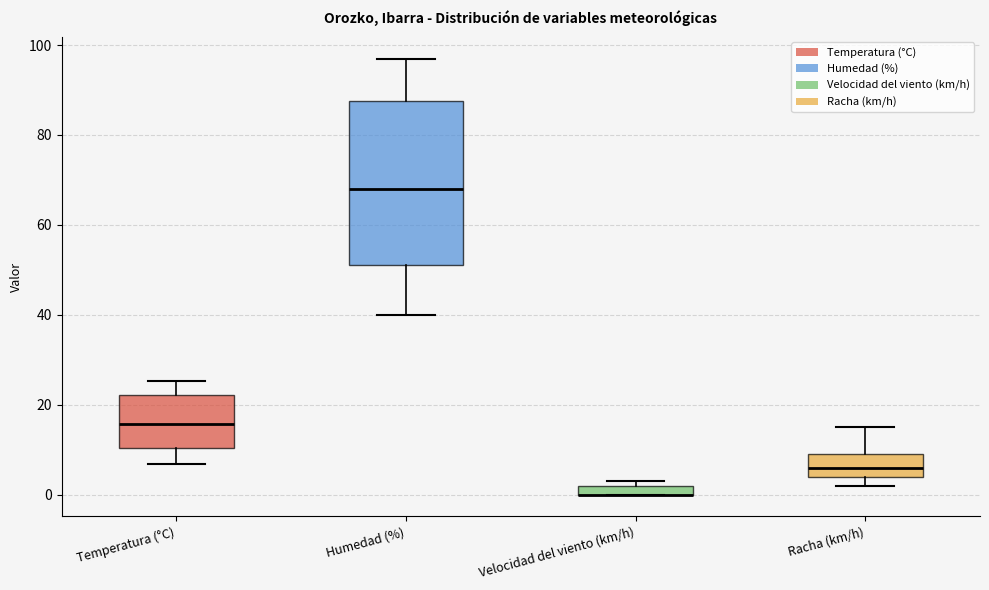

Where does the lower whisker of the box for Temperatura (°C) end on the y-axis? The values are not printed on the chart, so give them approximately, as read against the axis.

6